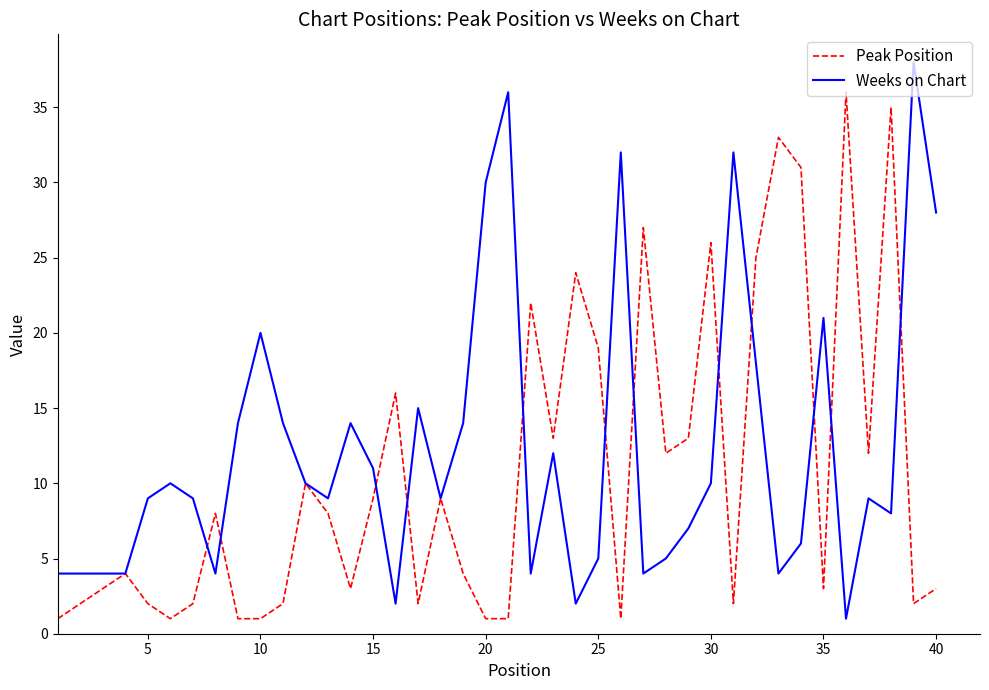

What is the maximum value for Weeks on Chart?

38